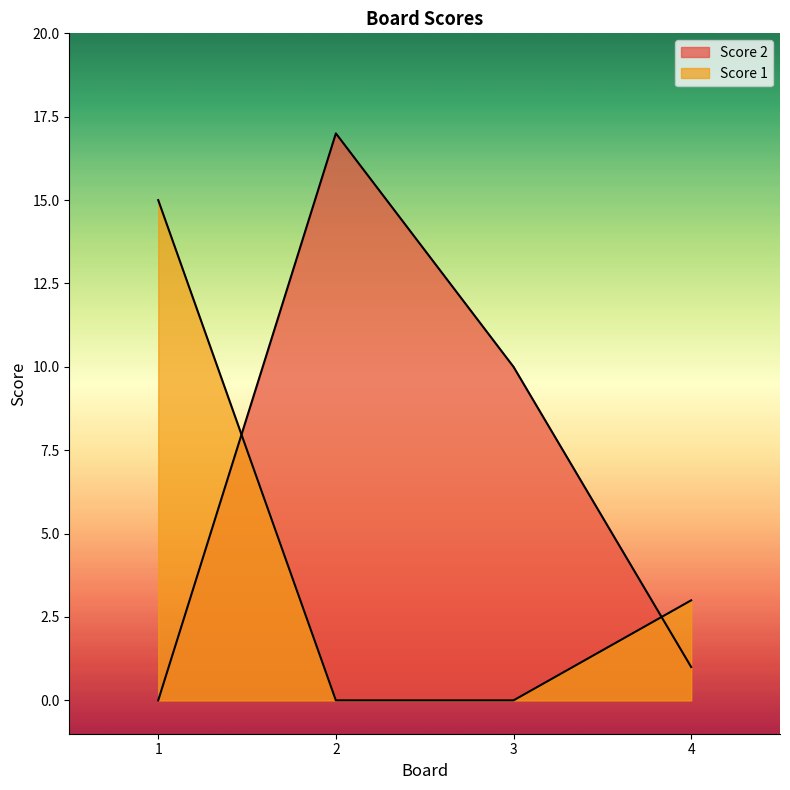

What is the sum of the Score 2 values at 2 and 3?

27